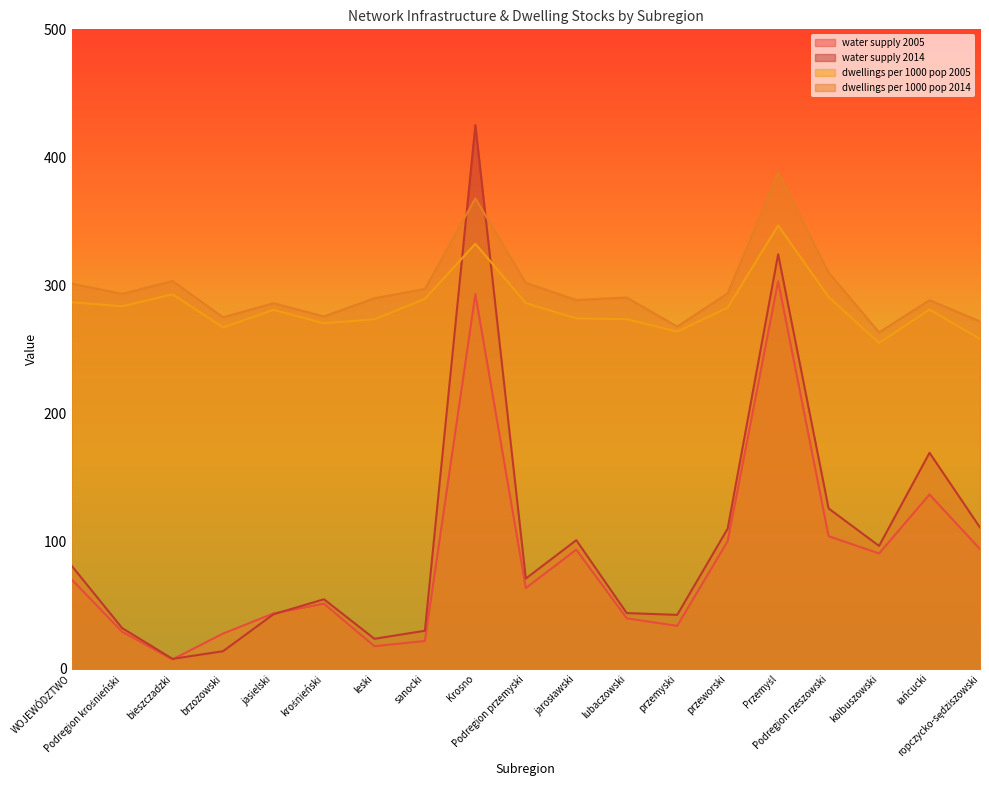

True or false: dwellings per 1000 pop 2014 and dwellings per 1000 pop 2005 cross at least once.

False